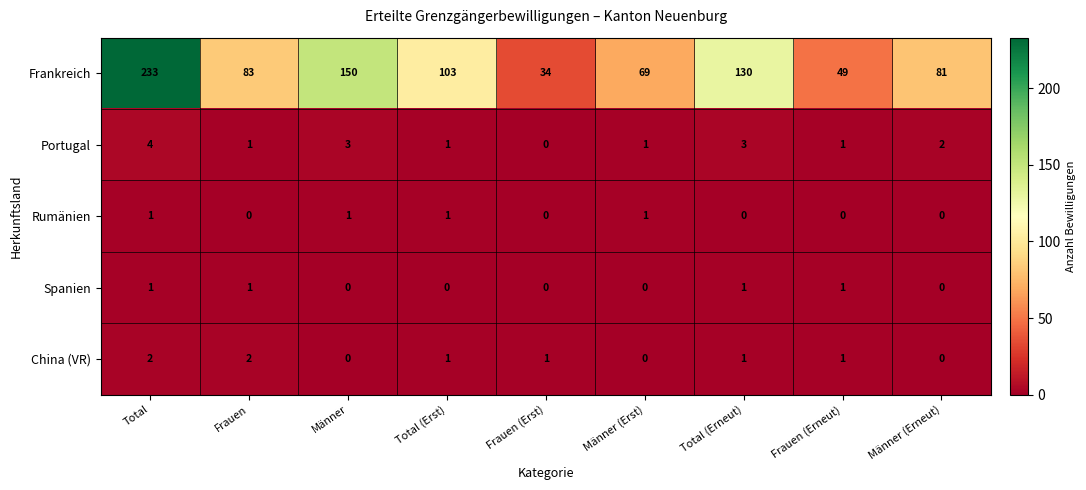

Where does the Portugal series first go above 1?

Total